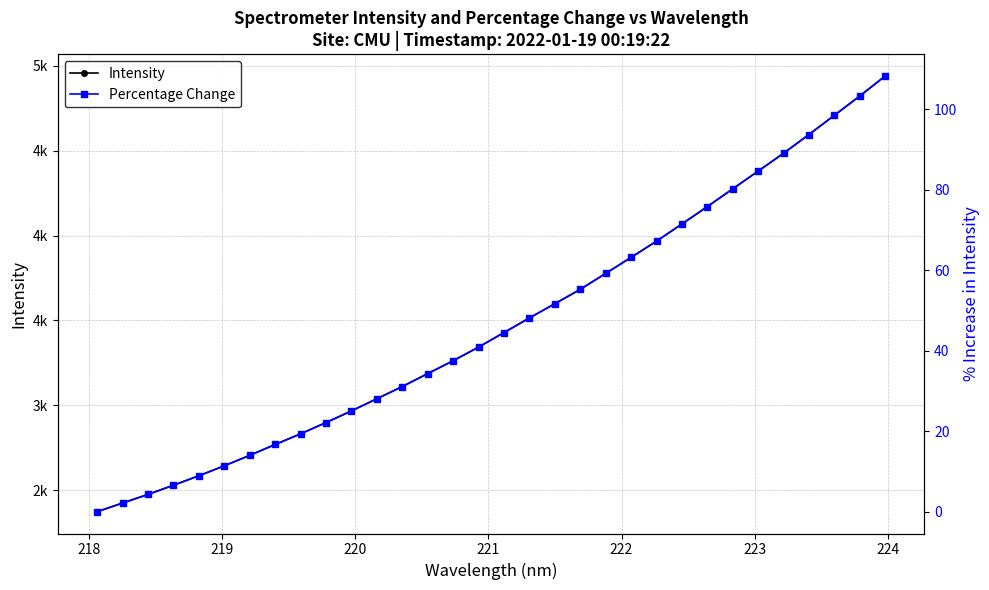

What is the difference between the second highest and minimum values in the Percentage Change series?

103.2